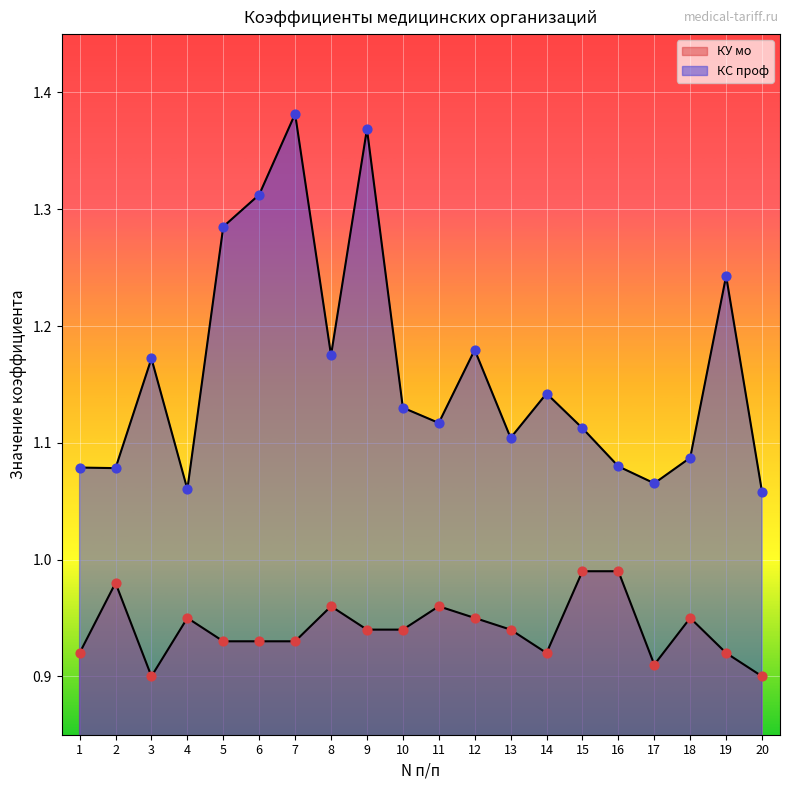

Which series has the largest total across all categories?

КС проф